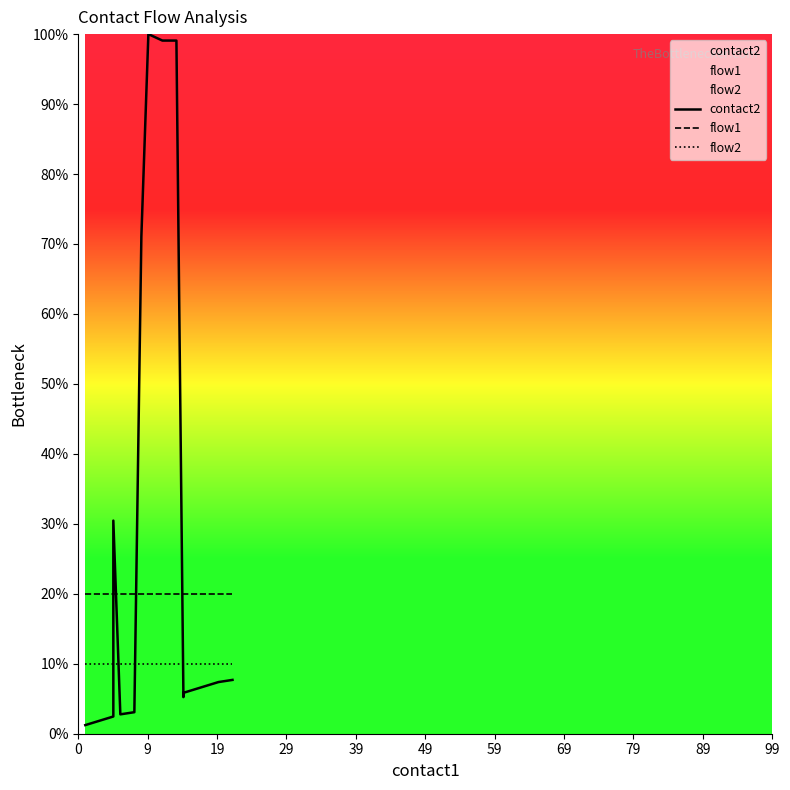

What is the approximate value of flow2 at 9?

10.0